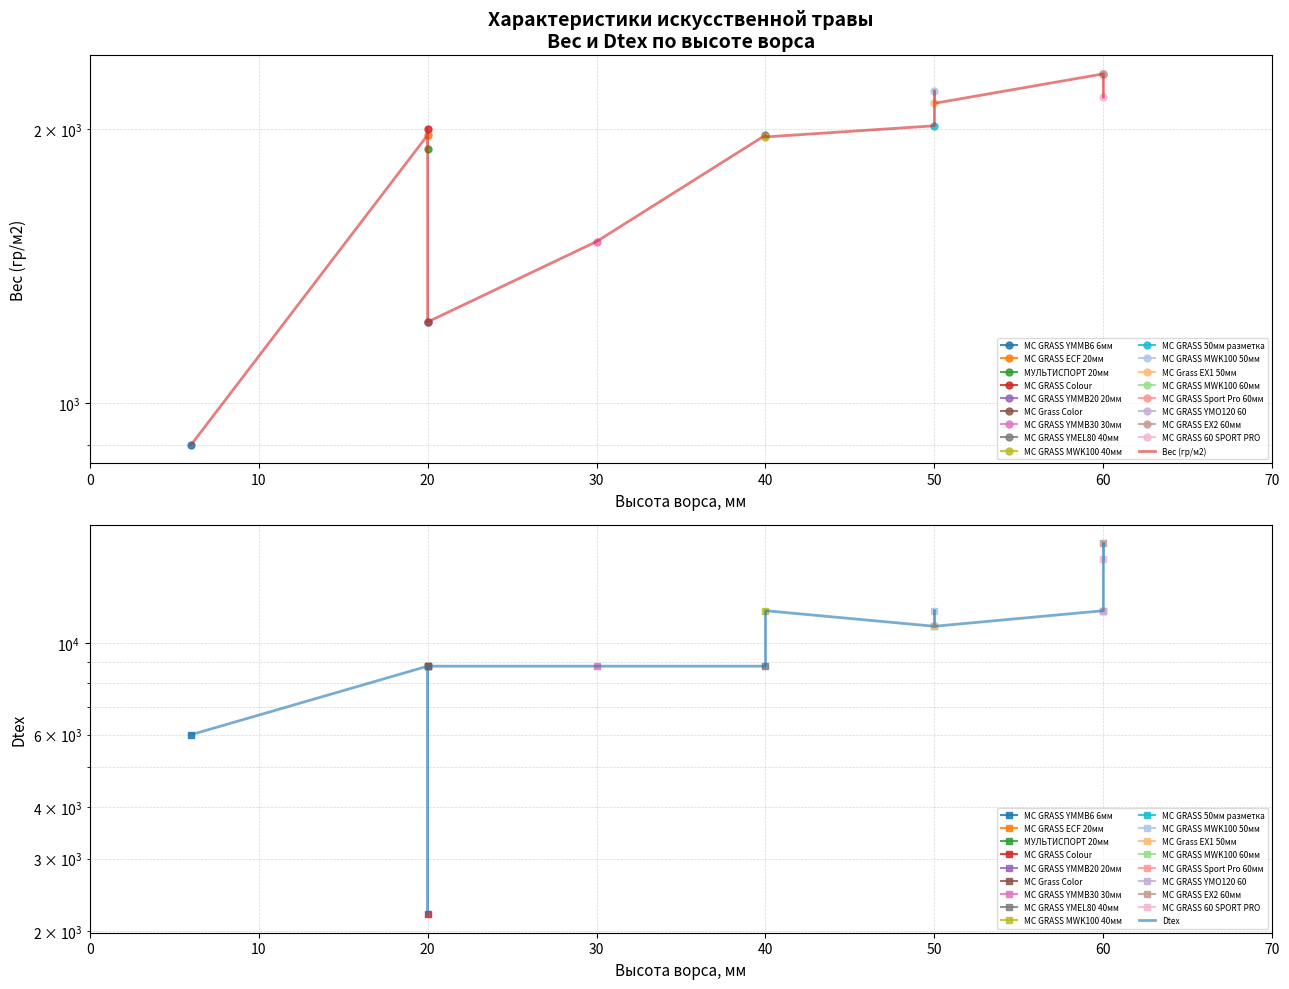

The Вес (гр/м2) series shows 1190 at 14. True or false?

False